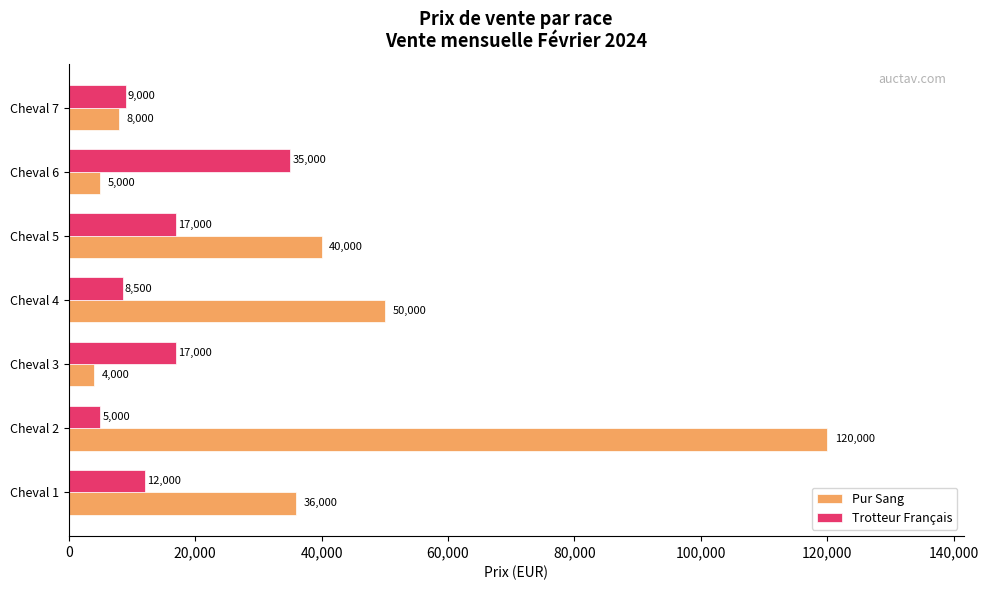

What is the difference between the second highest and second lowest values in the Pur Sang series?

45000